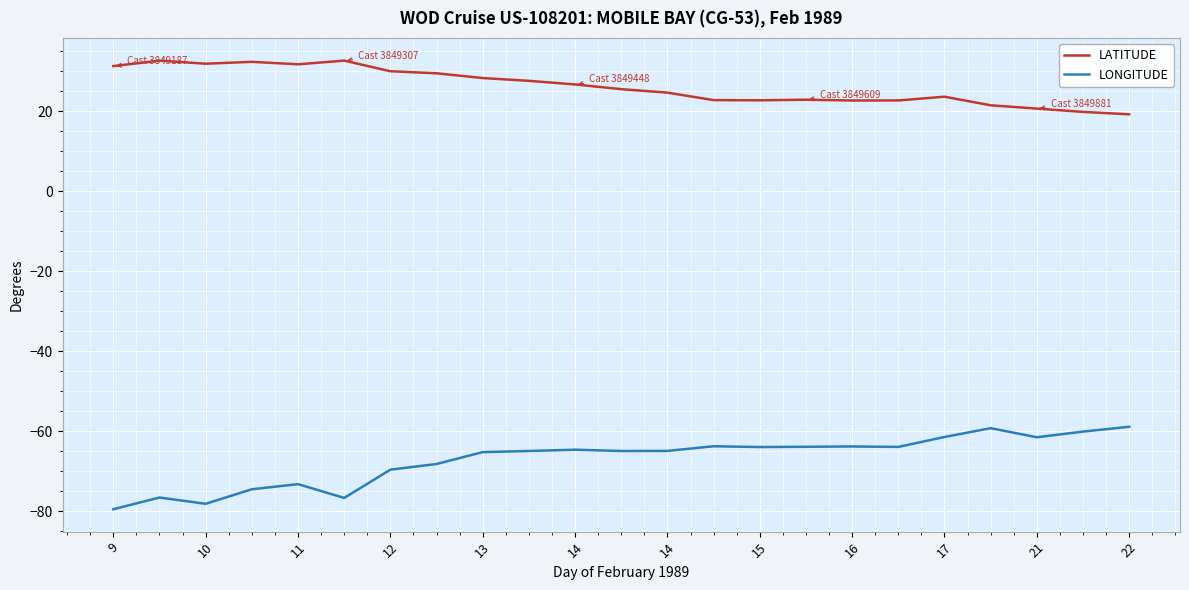

Which series has the largest total across all categories?

LATITUDE